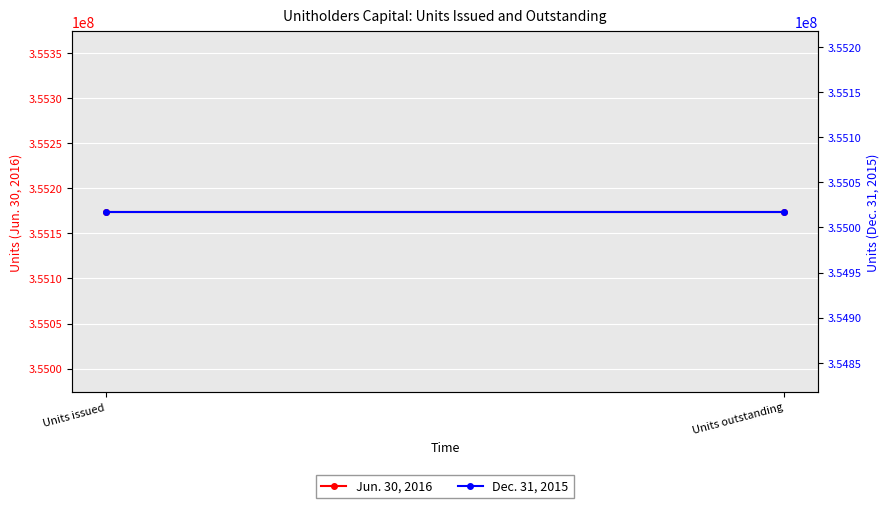

True or false: Jun. 30, 2016 has a value of 610802299 at Units outstanding.

False